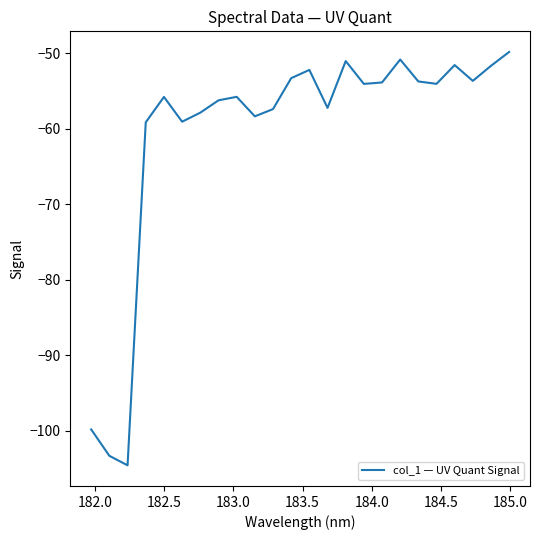

What is the maximum value shown in the chart?

-49.9